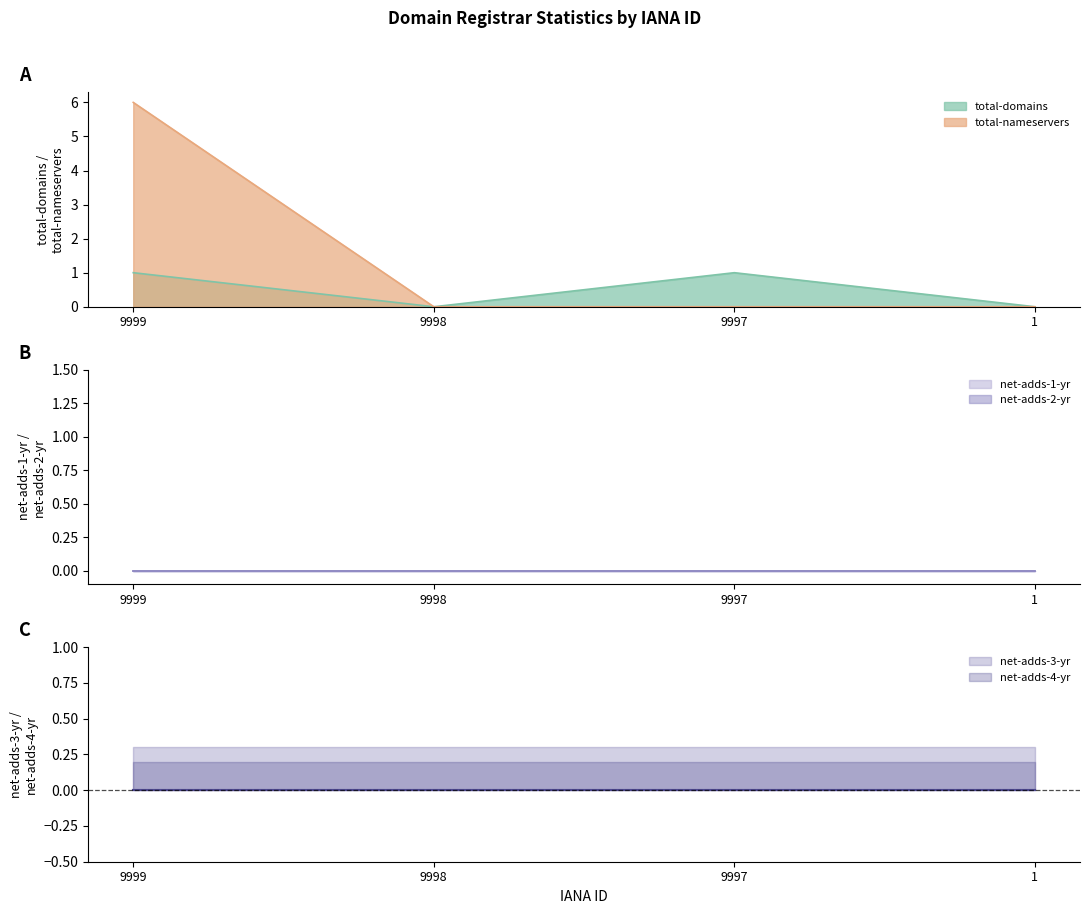

What is the maximum value shown in the chart?

6